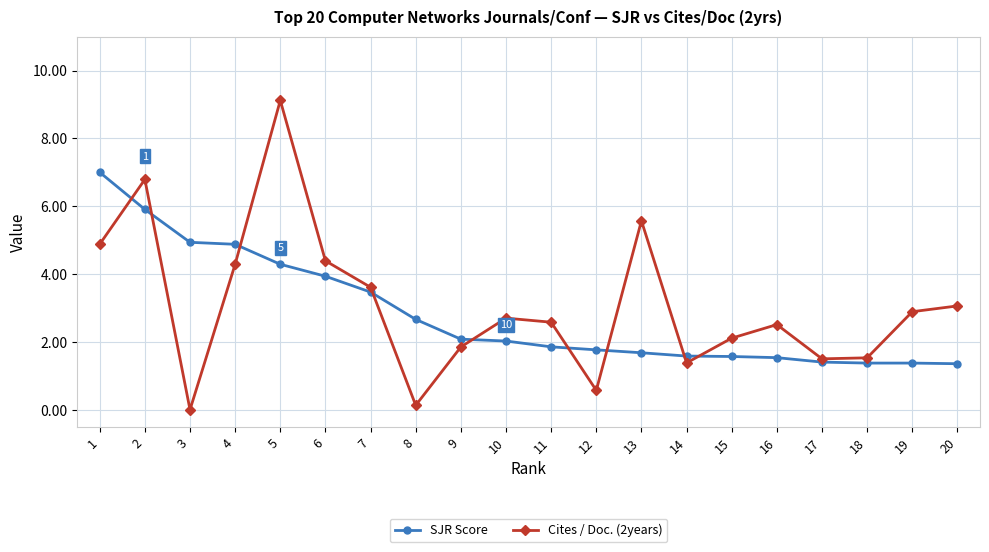

How many times do SJR Score and Cites / Doc. (2years) cross each other?

9